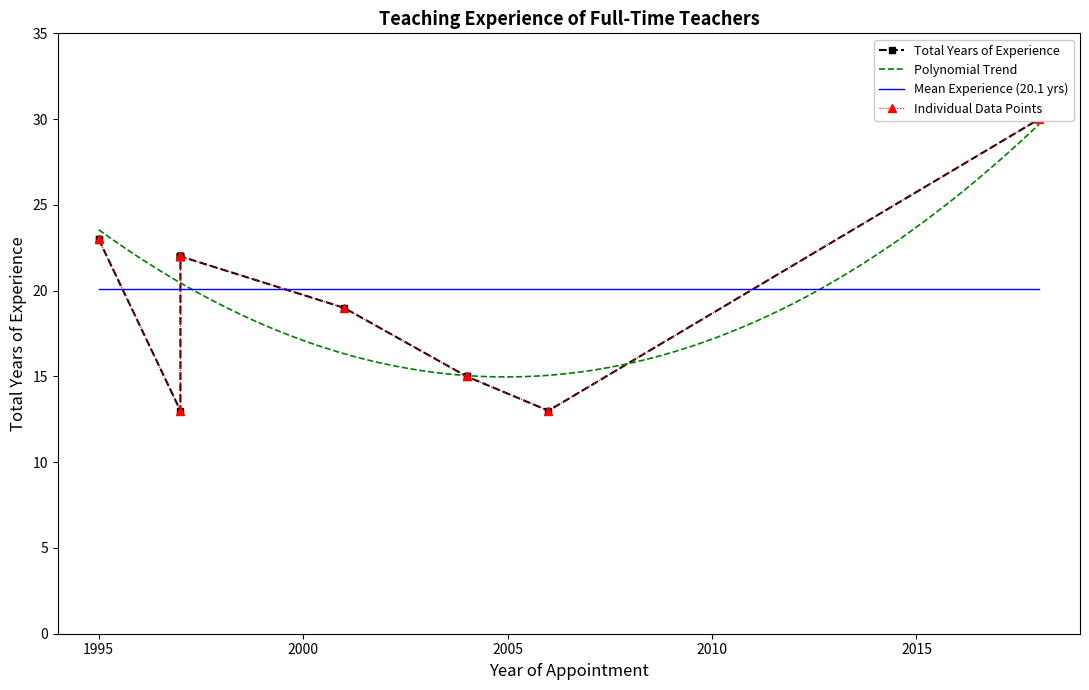

What is the difference between the maximum and second lowest values?

17